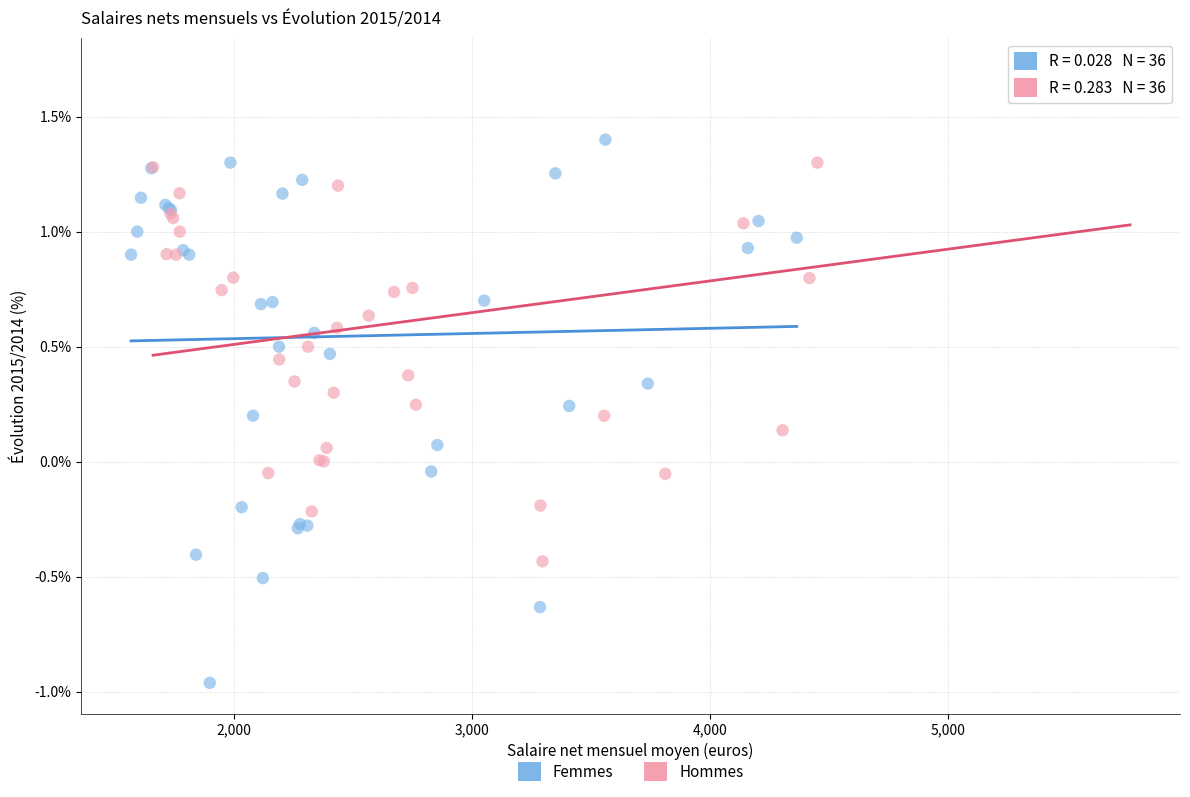

Which series reaches the minimum Y coordinate?

Femmes